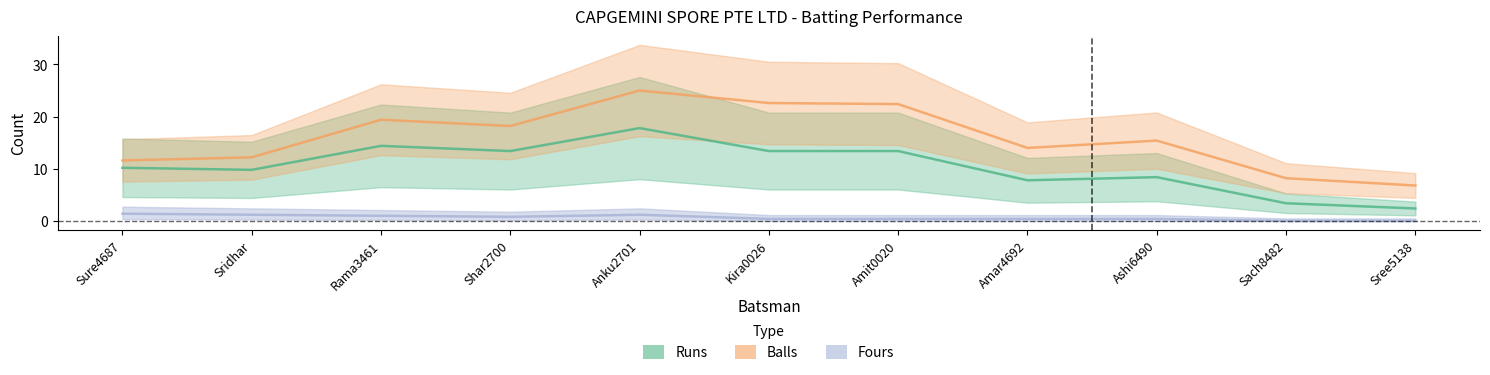

Which has a higher value, Ashi6490 or Amit0020?

Amit0020